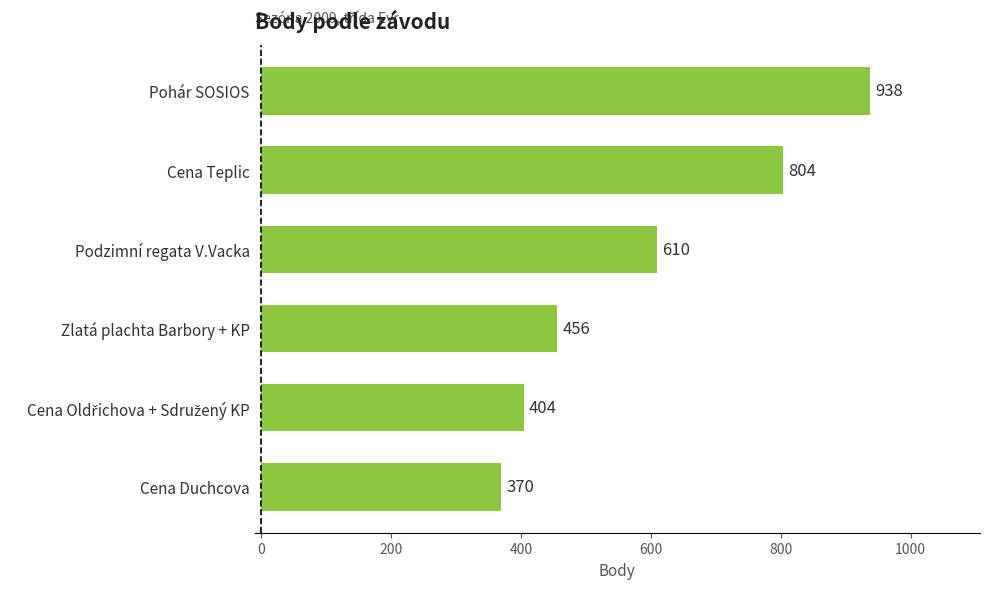

What is the maximum value shown in the chart?

938